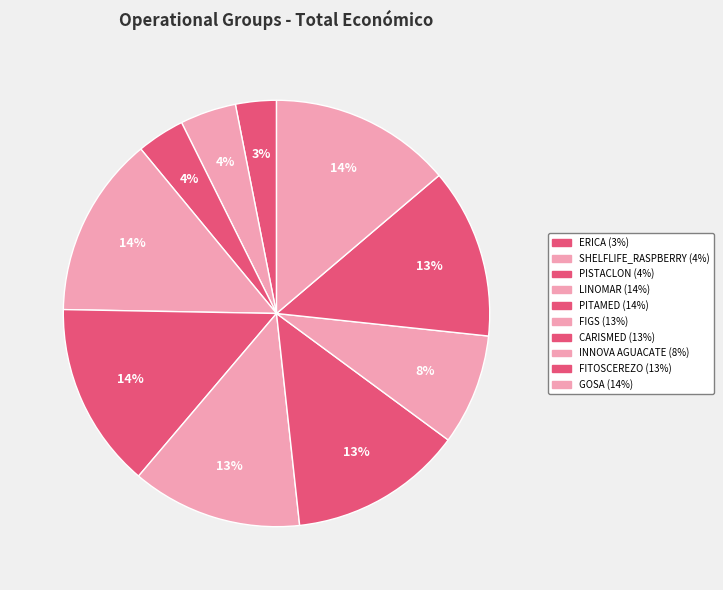

How many slices are in this pie chart?

10